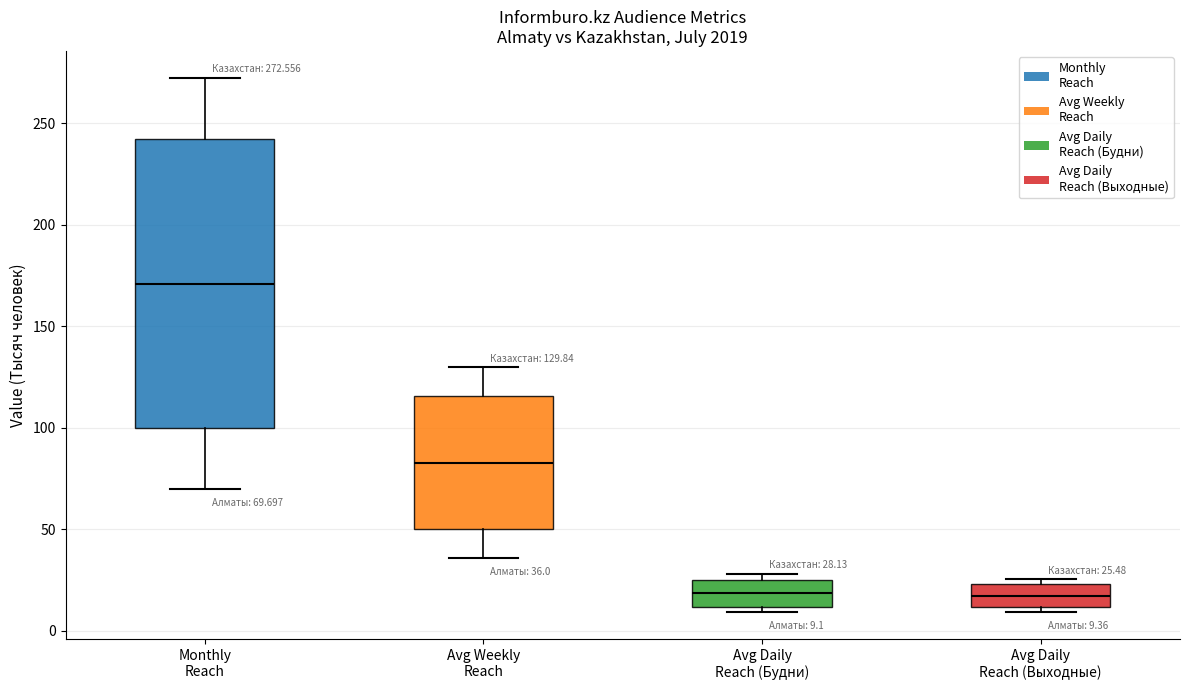

Comparing the boxes themselves (not the whiskers), which one is the tallest?

Monthly Reach